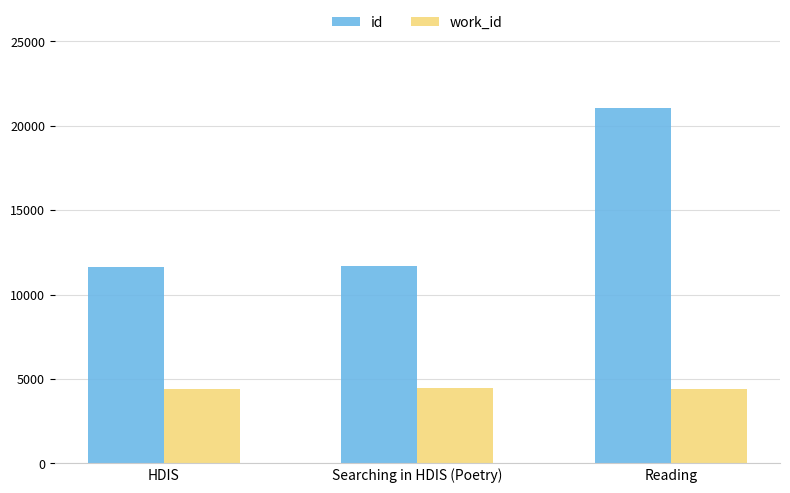

What is the minimum value shown in the chart?

4393